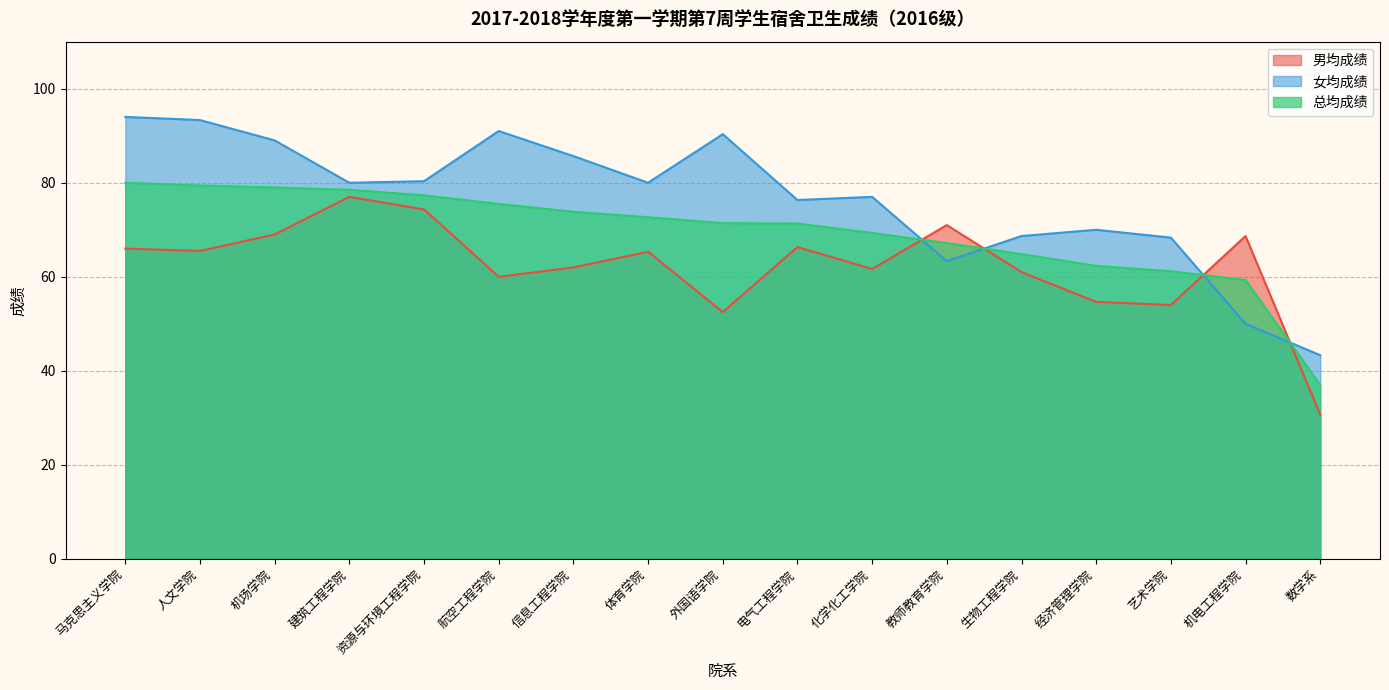

Reading left to right, list all the values displayed in this chart.

男均成绩: 马克思主义学院=66.0	人文学院=65.5	机场学院=69.0	建筑工程学院=77.0	资源与环境工程学院=74.3	航空工程学院=60.0	信息工程学院=62.0	体育学院=65.3	外国语学院=52.5	电气工程学院=66.3	化学化工学院=61.7	教师教育学院=71.0	生物工程学院=61.0	经济管理学院=54.7	艺术学院=54.0	机电工程学院=68.7	数学系=30.7
女均成绩: 马克思主义学院=94.0	人文学院=93.3	机场学院=89.0	建筑工程学院=80.0	资源与环境工程学院=80.3	航空工程学院=91.0	信息工程学院=85.7	体育学院=80.0	外国语学院=90.3	电气工程学院=76.3	化学化工学院=77.0	教师教育学院=63.3	生物工程学院=68.7	经济管理学院=70.0	艺术学院=68.3	机电工程学院=50.0	数学系=43.3
总均成绩: 马克思主义学院=80.0	人文学院=79.4	机场学院=79.0	建筑工程学院=78.5	资源与环境工程学院=77.3	航空工程学院=75.5	信息工程学院=73.8	体育学院=72.7	外国语学院=71.4	电气工程学院=71.3	化学化工学院=69.3	教师教育学院=67.2	生物工程学院=64.8	经济管理学院=62.3	艺术学院=61.2	机电工程学院=59.3	数学系=37.0